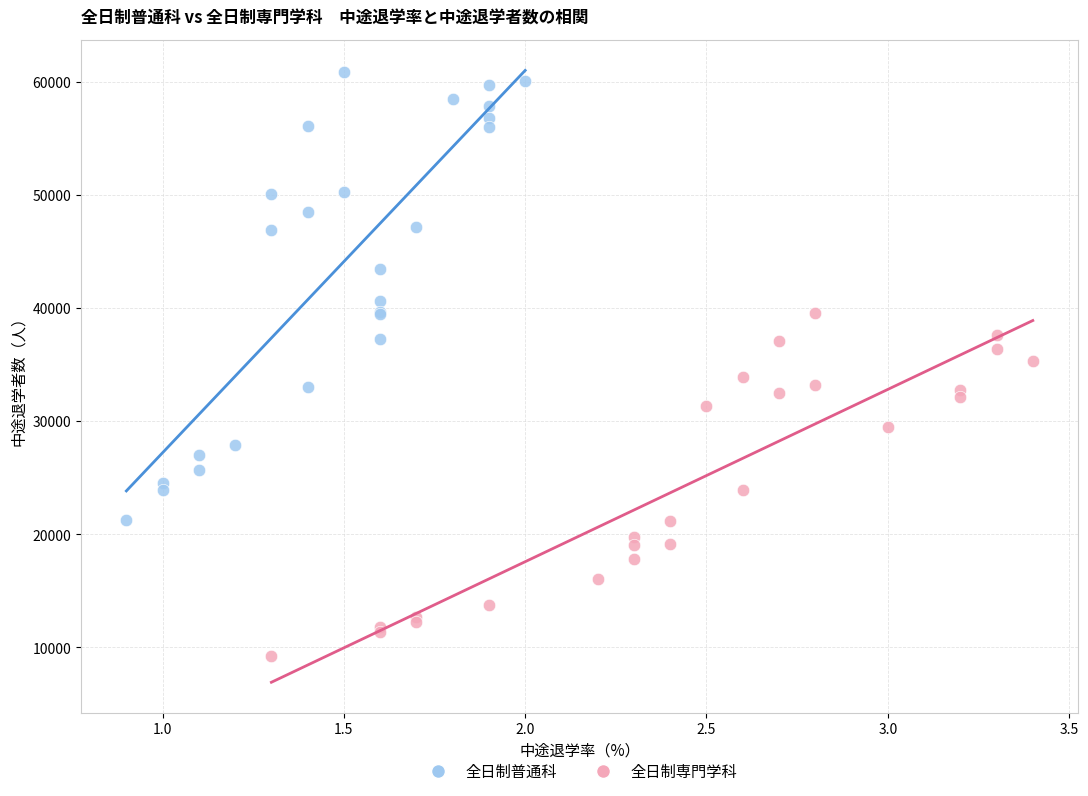

Which series contains the lowest Y value?

全日制専門学科